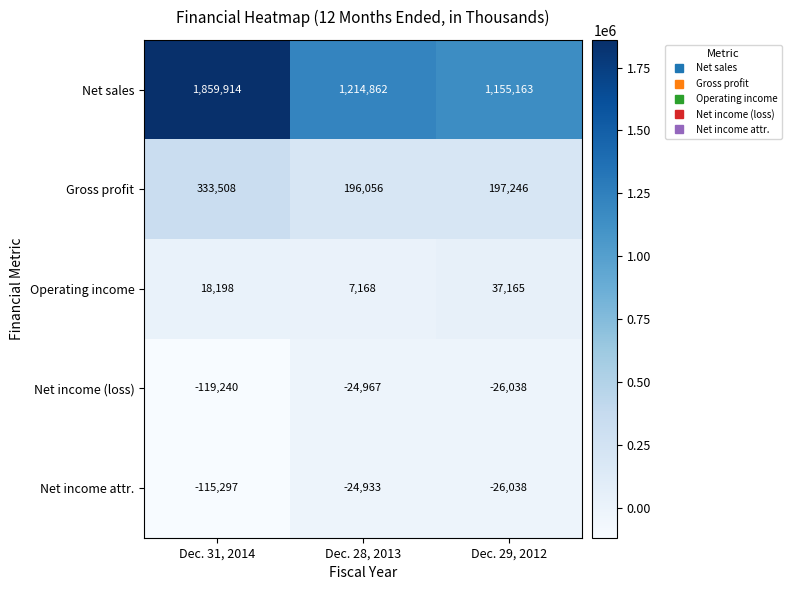

At Dec. 31, 2014, list the series in order from largest to smallest.

Net sales, Gross profit, Operating income, Net income attr., Net income (loss)